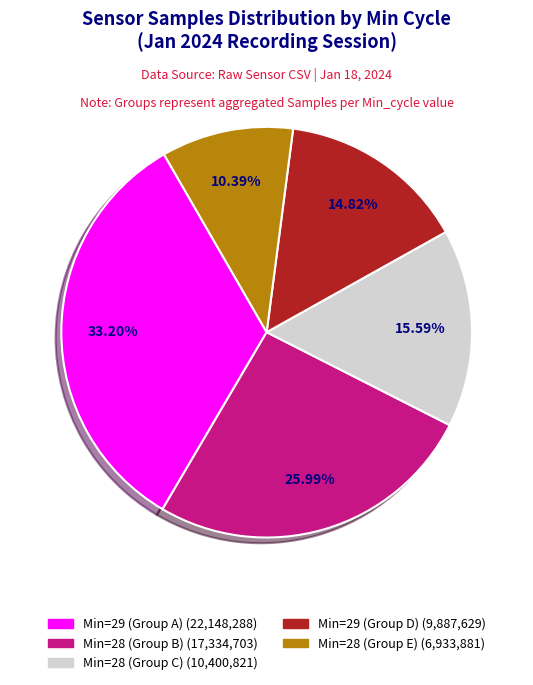

Is there a majority slice in this chart?

No